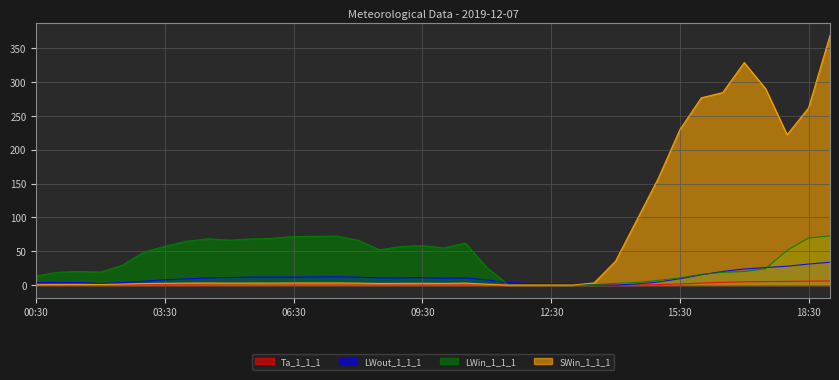

In SWin_1_1_1, how many points are higher than both neighbors (excluding endpoints)?

7